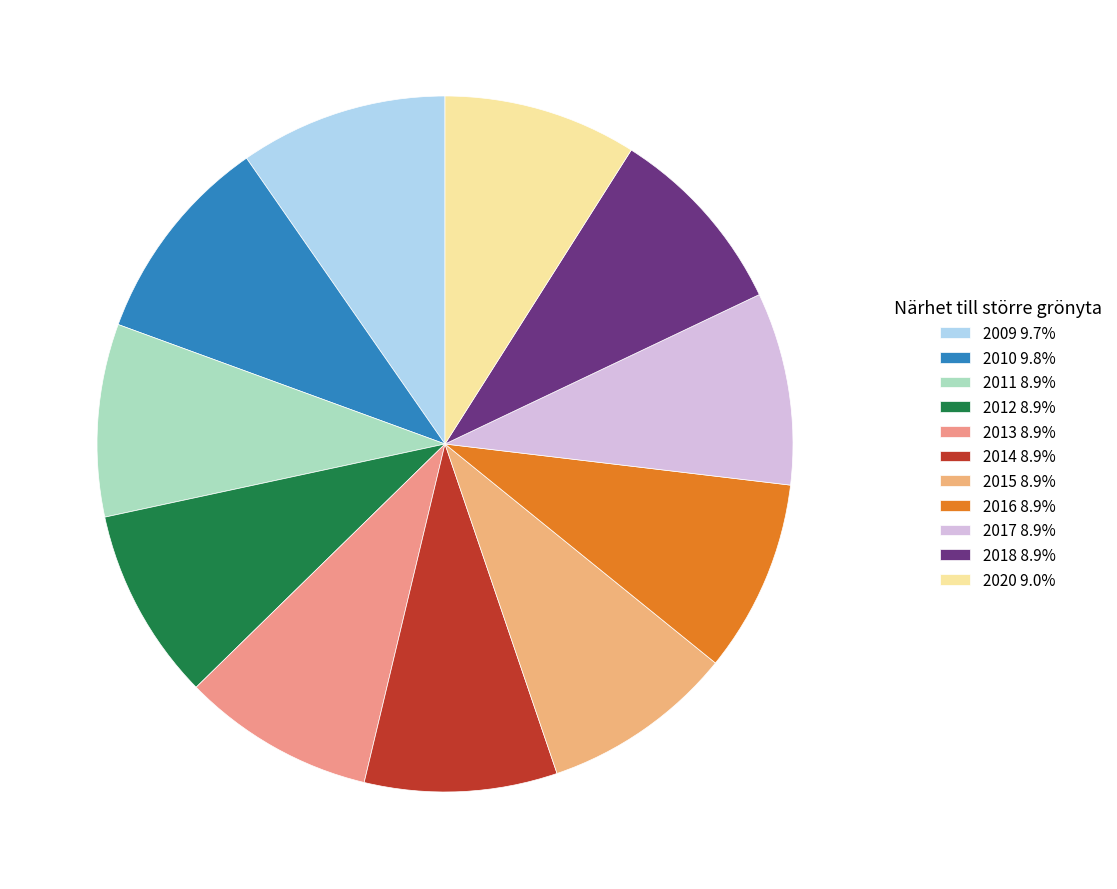

Which category has the smallest portion of the pie?

2011